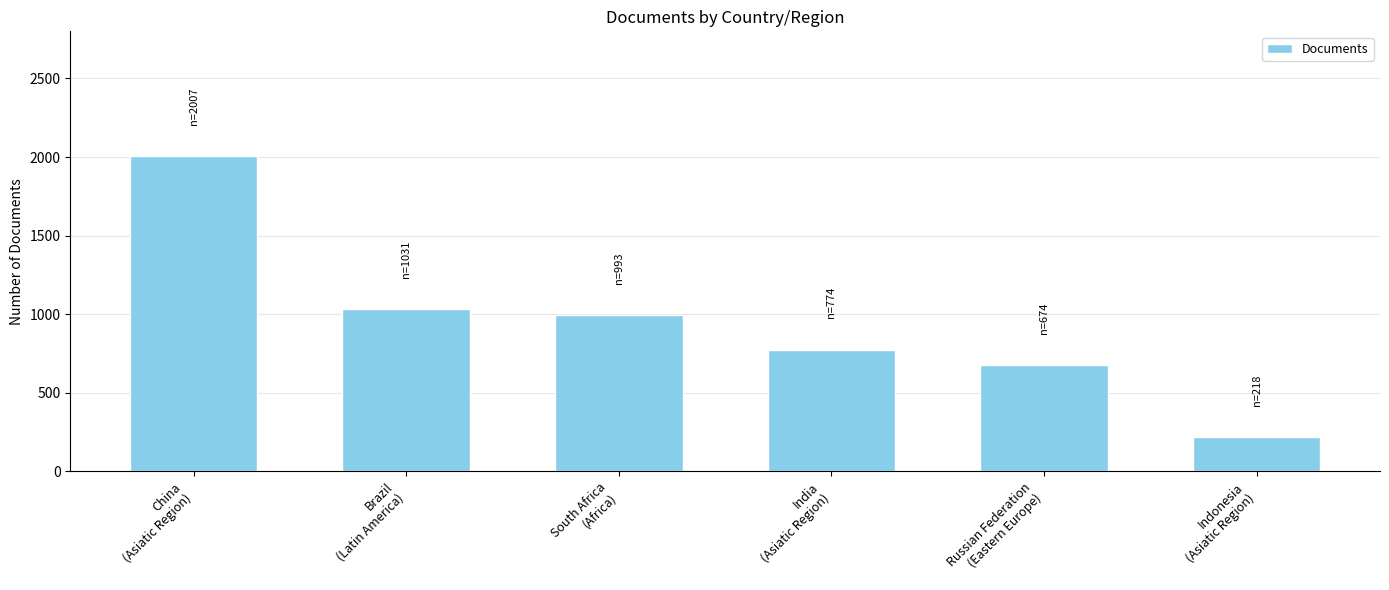

Which label corresponds to the smallest value in the chart?

Indonesia
(Asiatic Region)